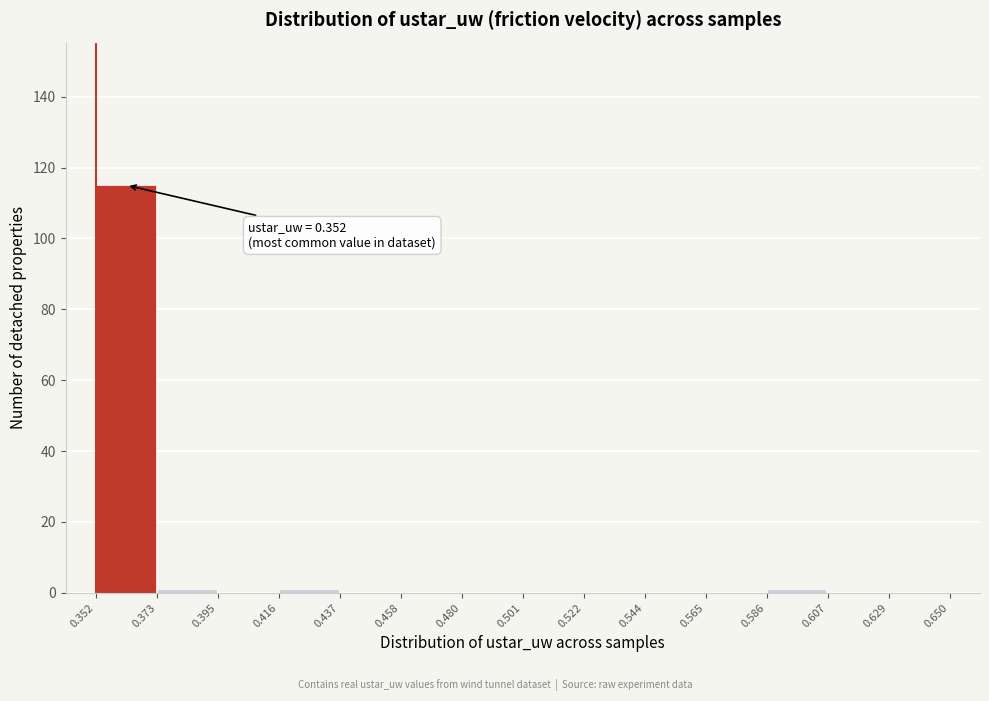

Over which range of the x-axis is the bar tallest?

0.352 to 0.373